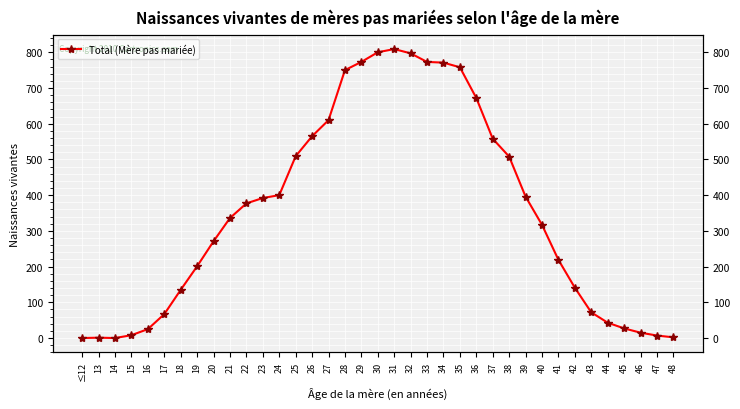

What is the change in value from ≤12 to 46?

+15